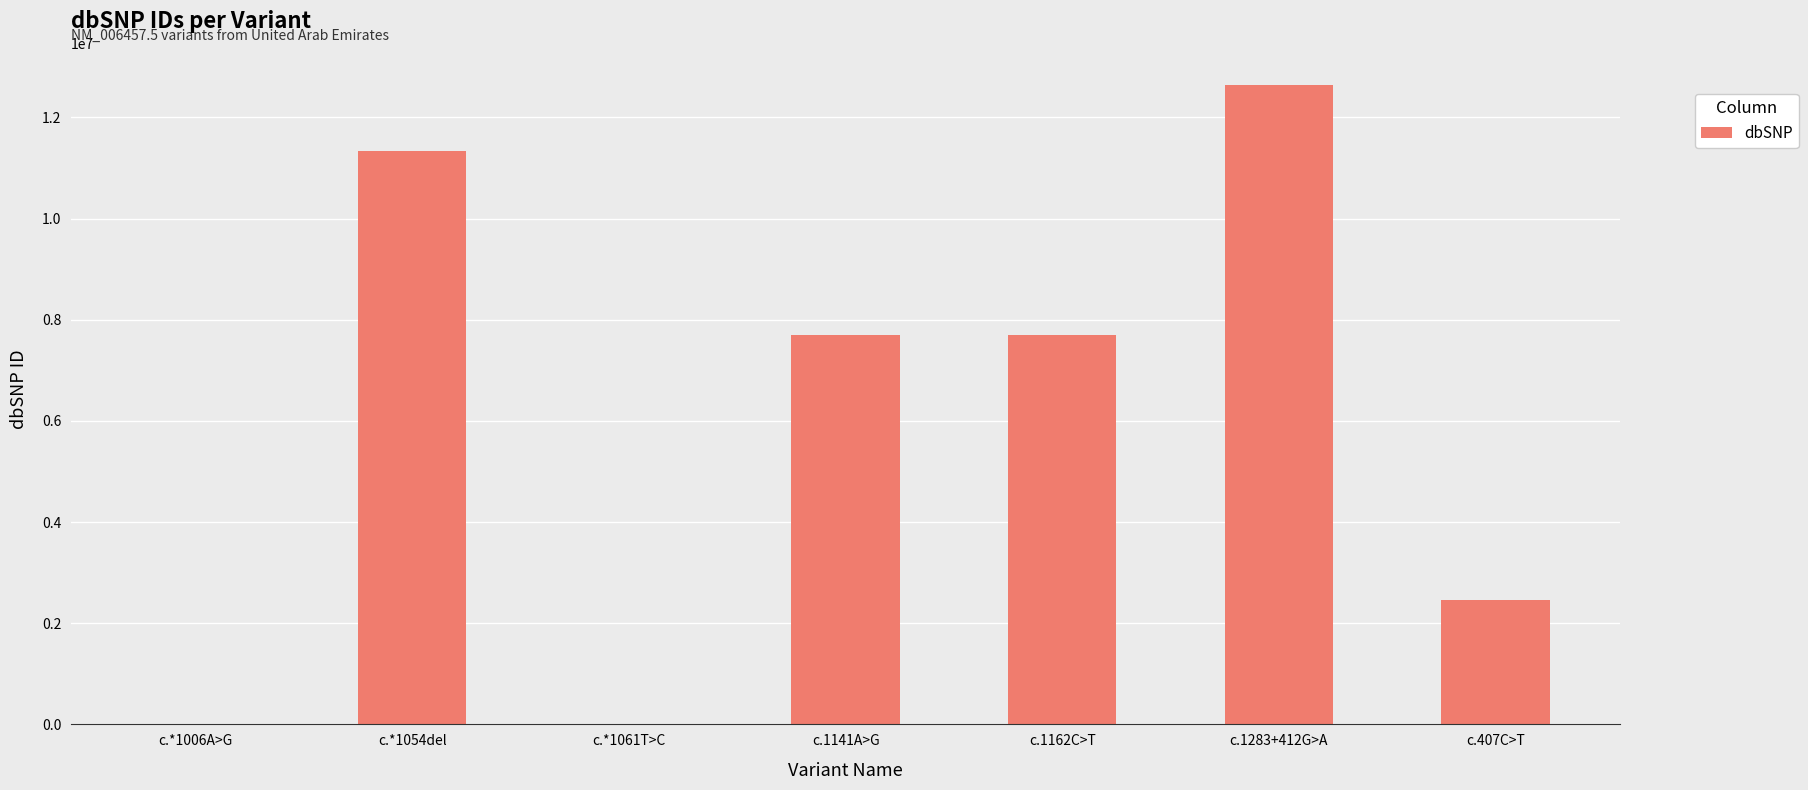

What is the greatest value displayed?

12641023